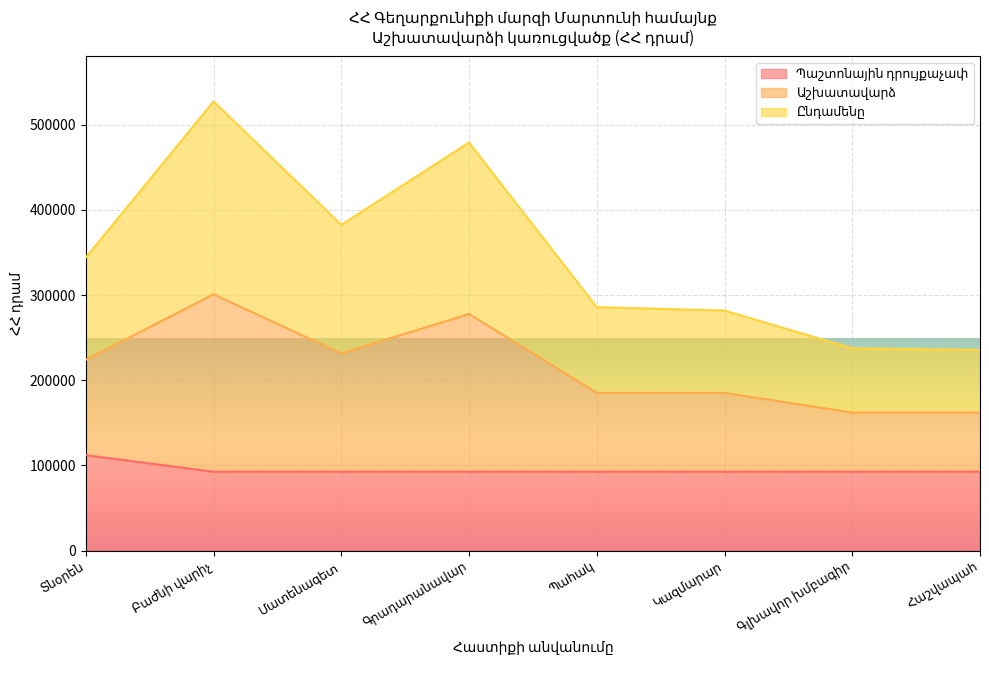

Is the value of Ընդամենը at Տնօրեն greater than the value of Աշխատավարձ at Գլխավոր խմբագիր?

No